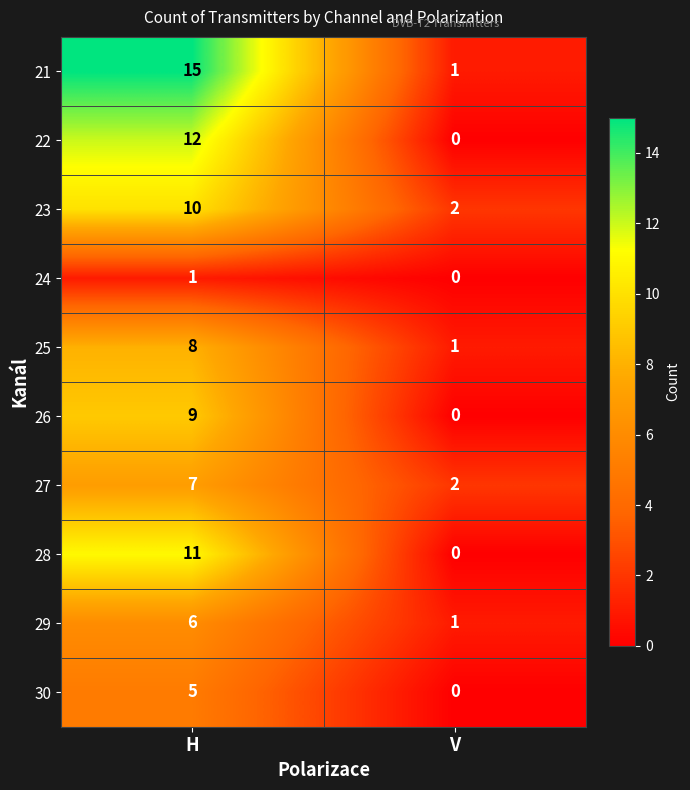

Count the number of categories in the chart.

2